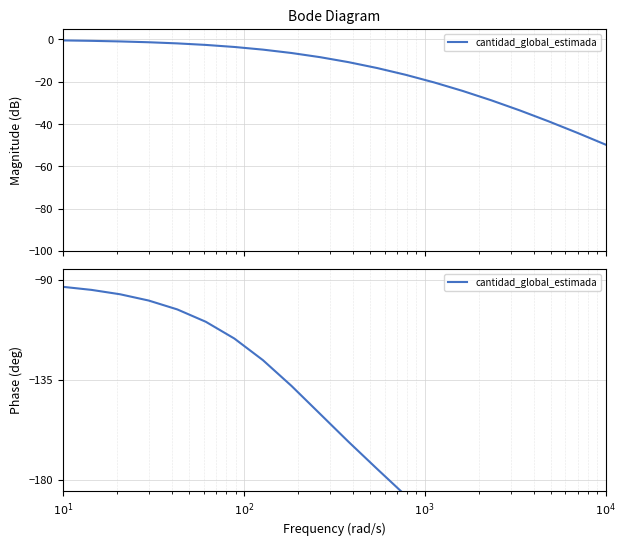

Reading left to right, what are all the values shown in this chart?

-93.1	-94.5	-96.5	-99.3	-103.3	-108.9	-116.4	-126.1	-137.7	-150.3	-162.9	-175.1	-187.1	-199.4	-212.1	-224.5	-235.8	-245.1	-252.3	-257.5